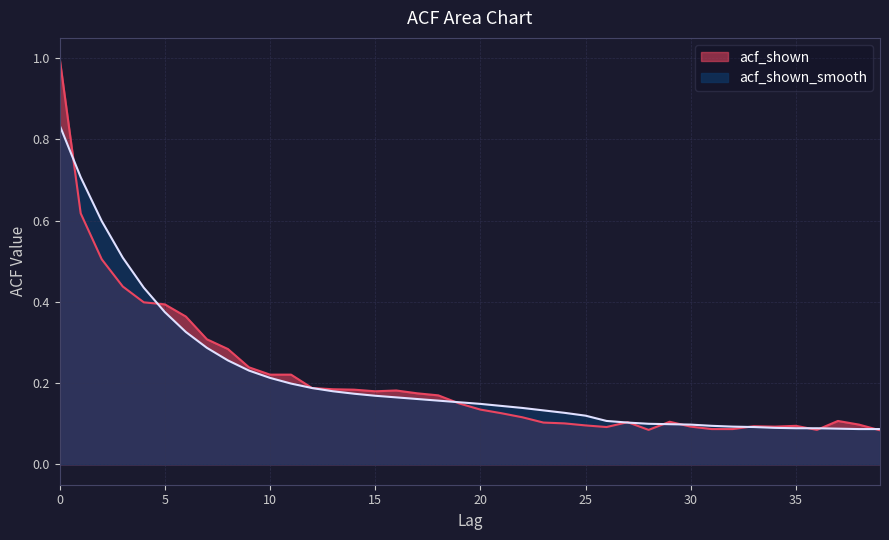

What is the total value across all series at 38?

0.2